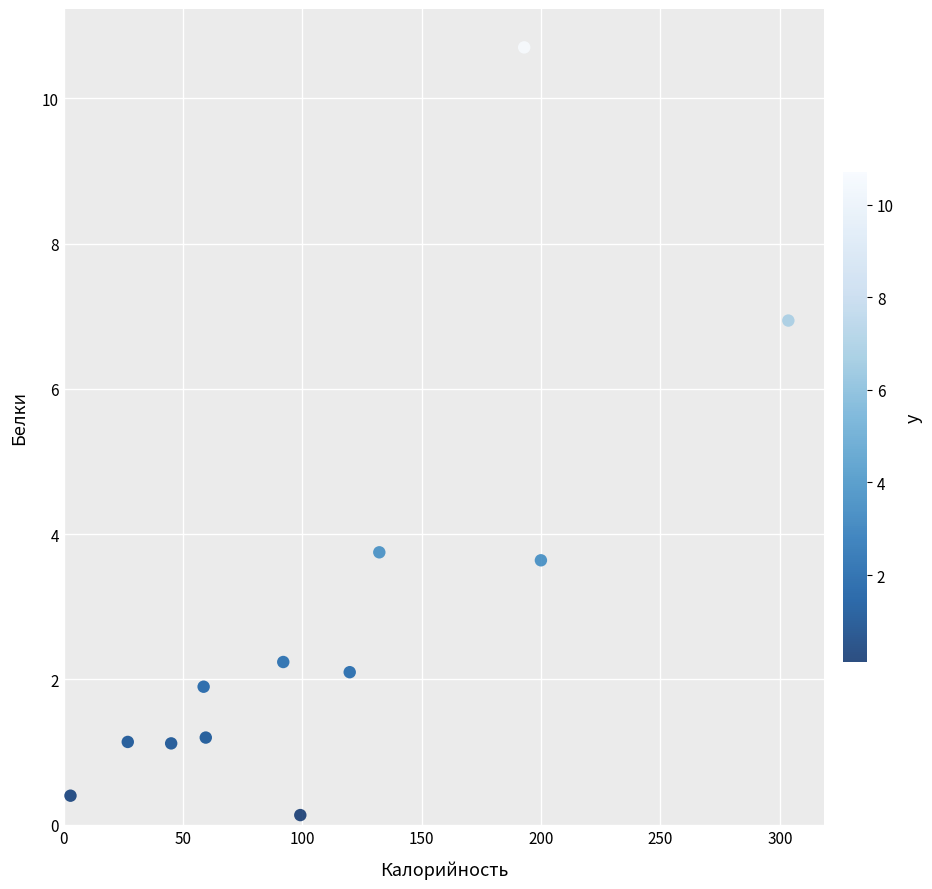

What is the average X value?

111.0